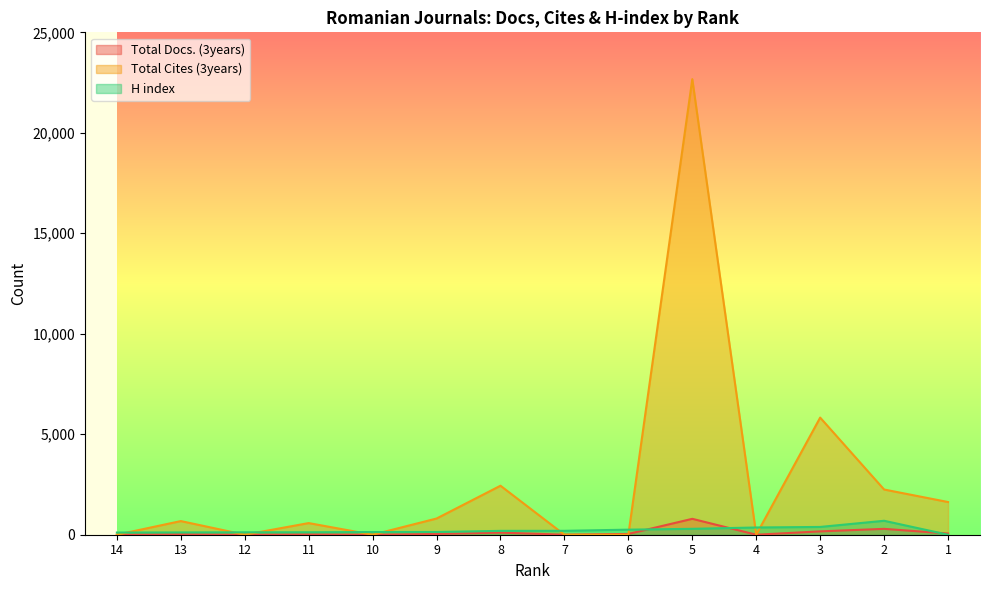

What is the sum of the Total Cites (3years) values at 2 and 11?

2829